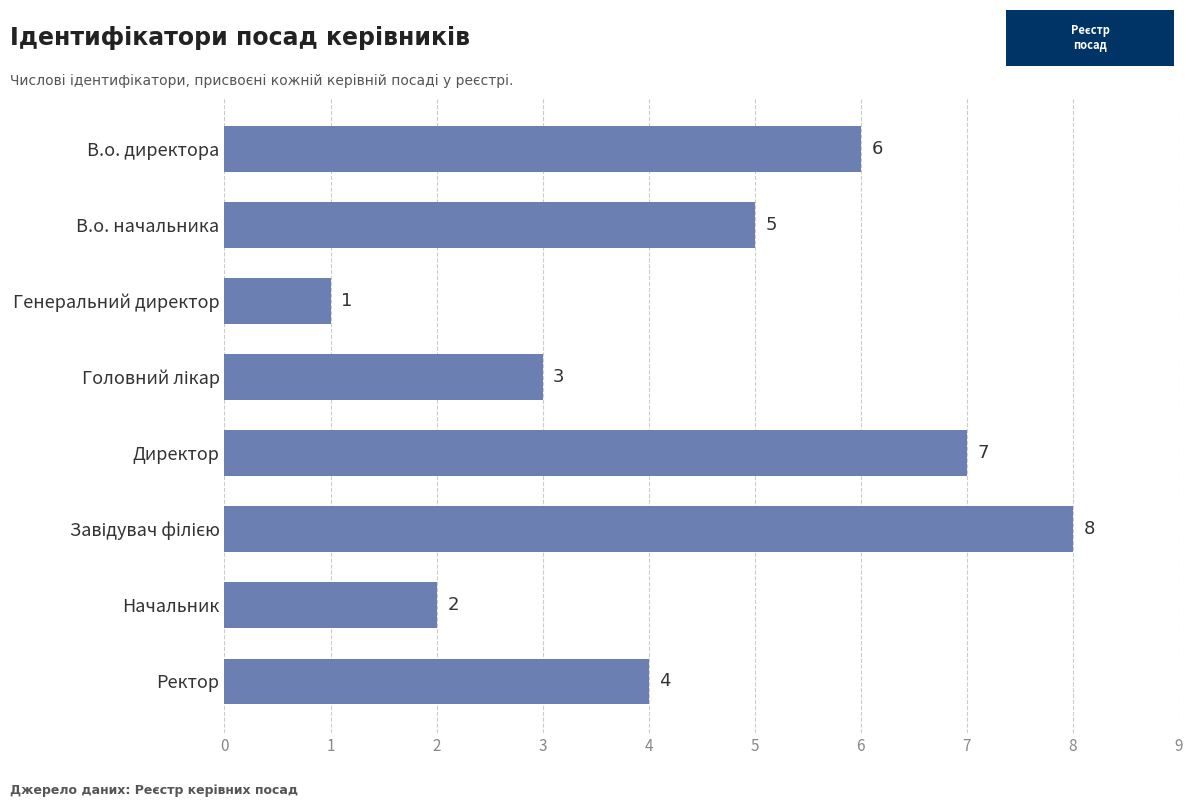

The value at В.о. директора is 6. True or false?

True